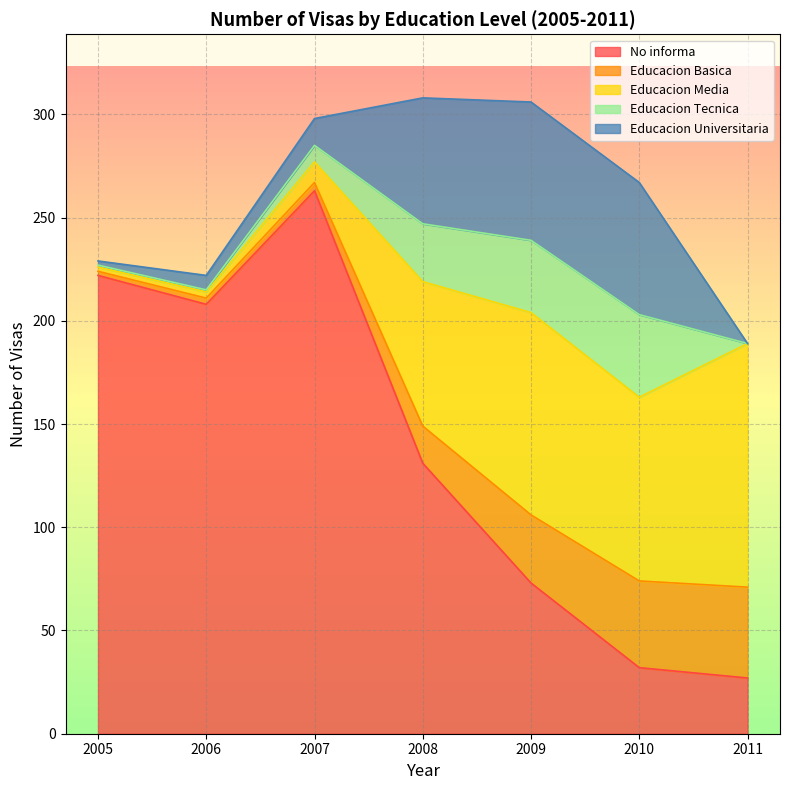

True or false: Educacion Media and Educacion Universitaria cross at least once.

True